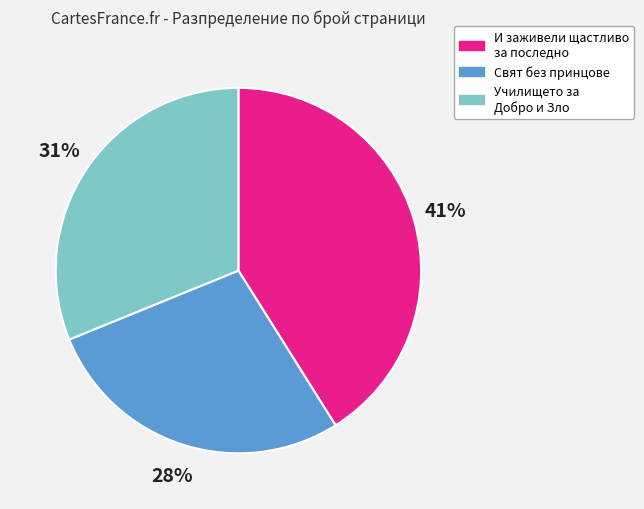

Between Свят без принцове and Училището за Добро и Зло, which is larger?

Училището за Добро и Зло